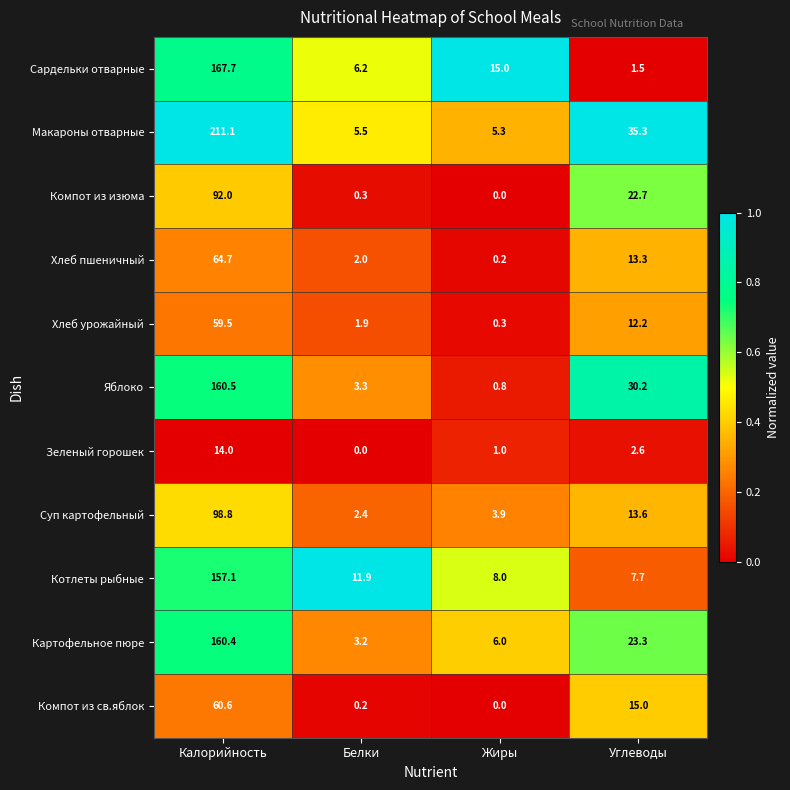

Count the number of categories in the chart.

4